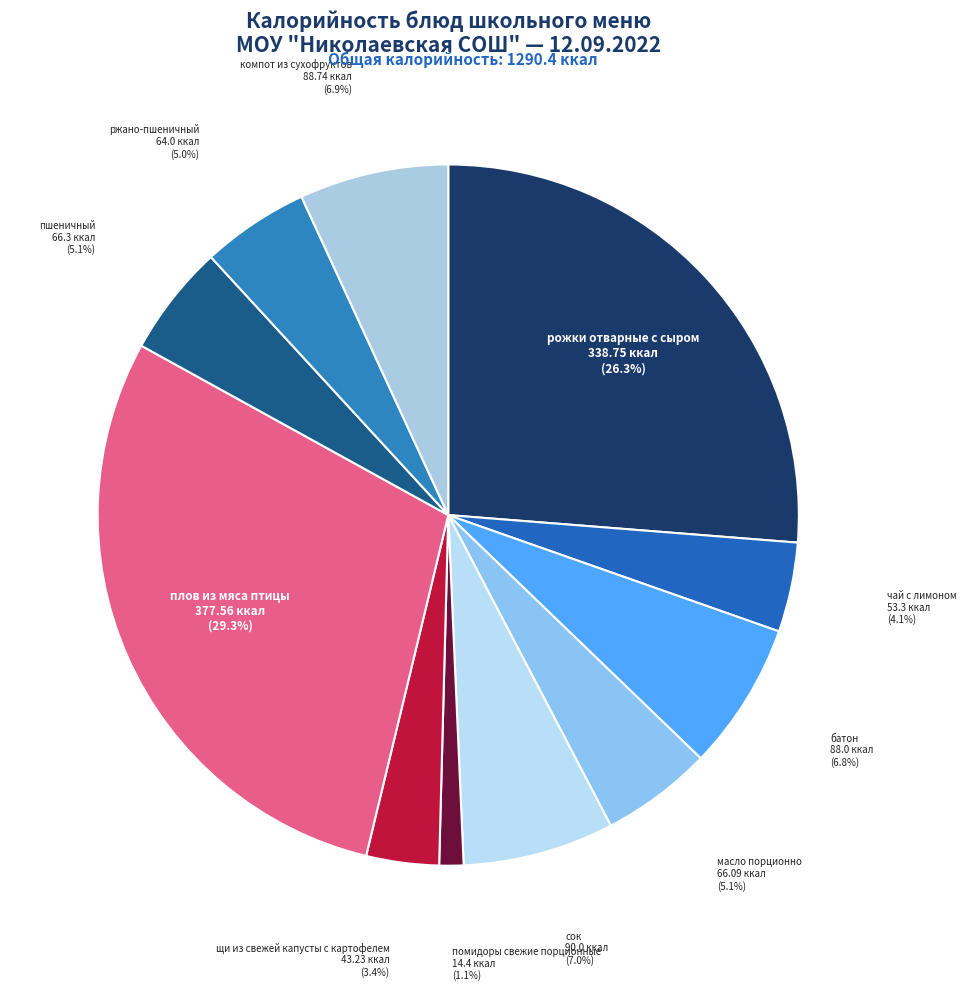

Does батон account for over 50% of the chart?

No